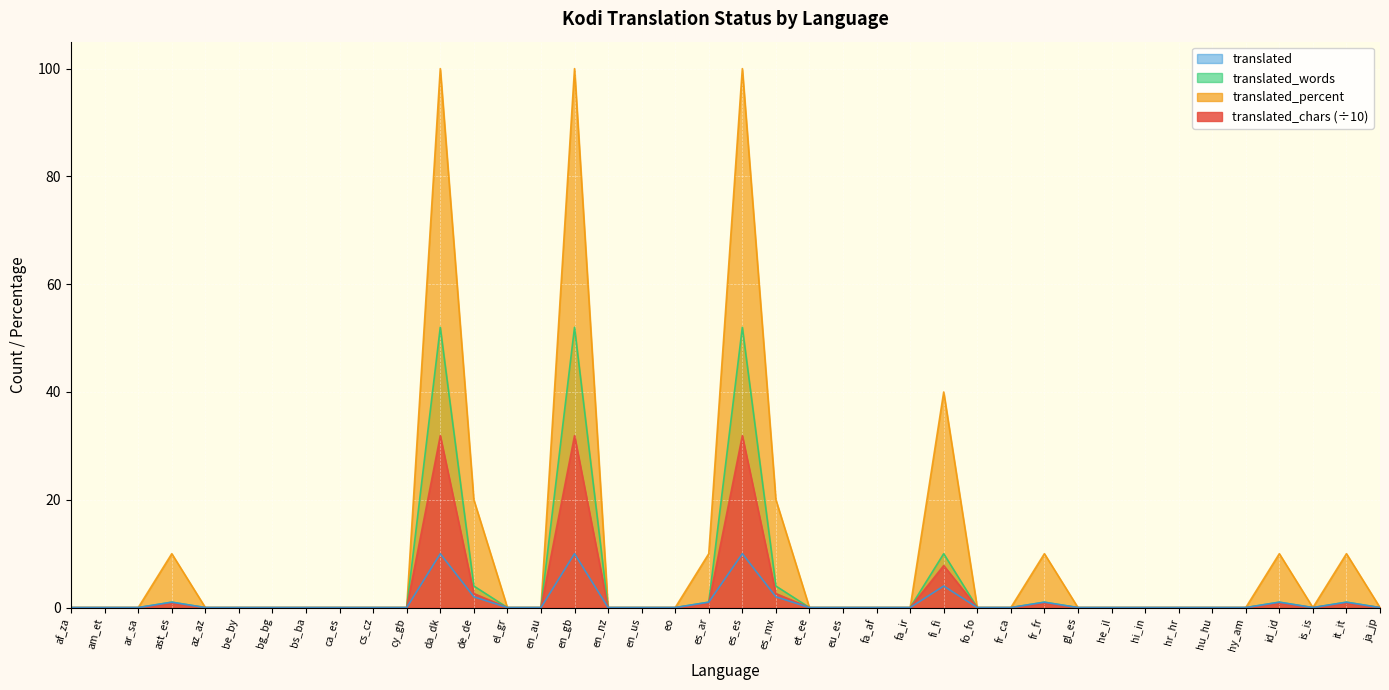

True or false: translated_percent has a value of 14.0 at es_es.

False